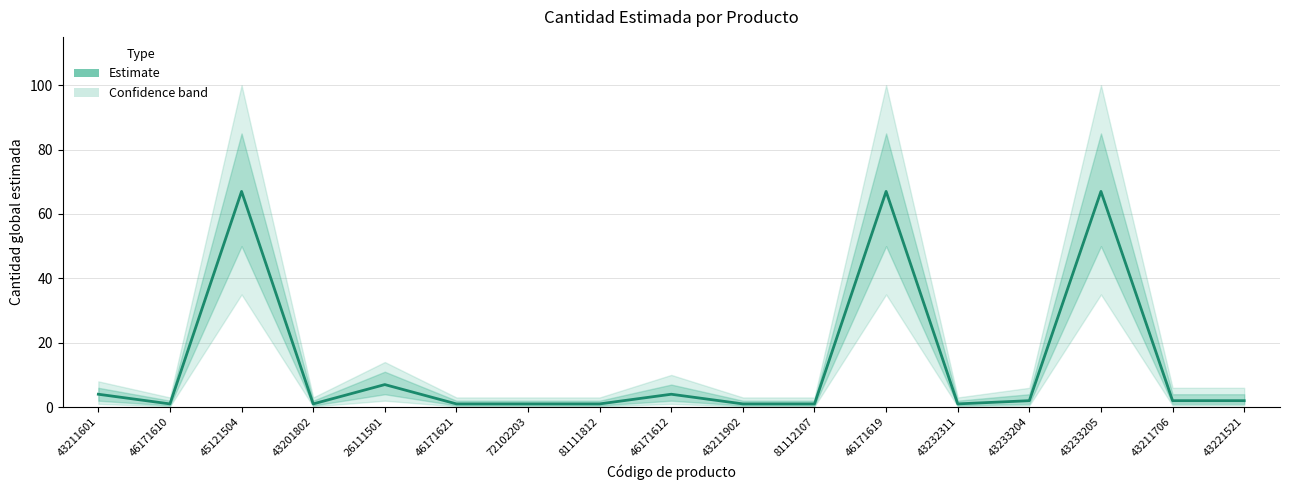

At which category does the data reach its first local valley?

46171610